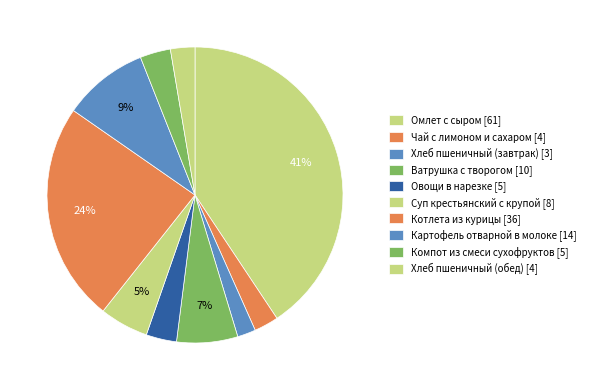

What is the largest slice in the pie chart?

Омлет с сыром